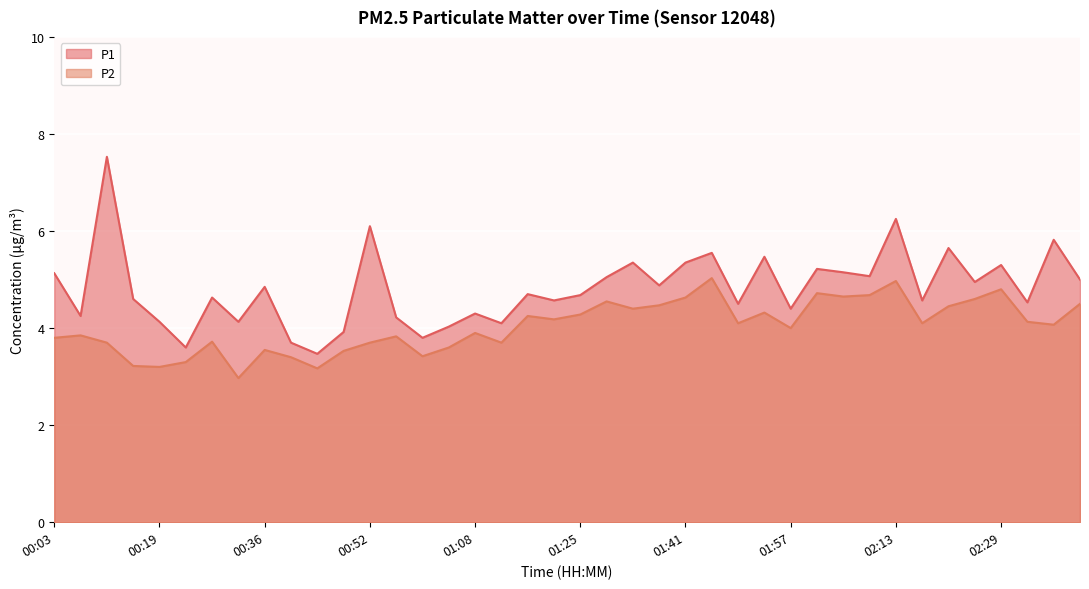

At which label is P1 closest to 5?

02:42